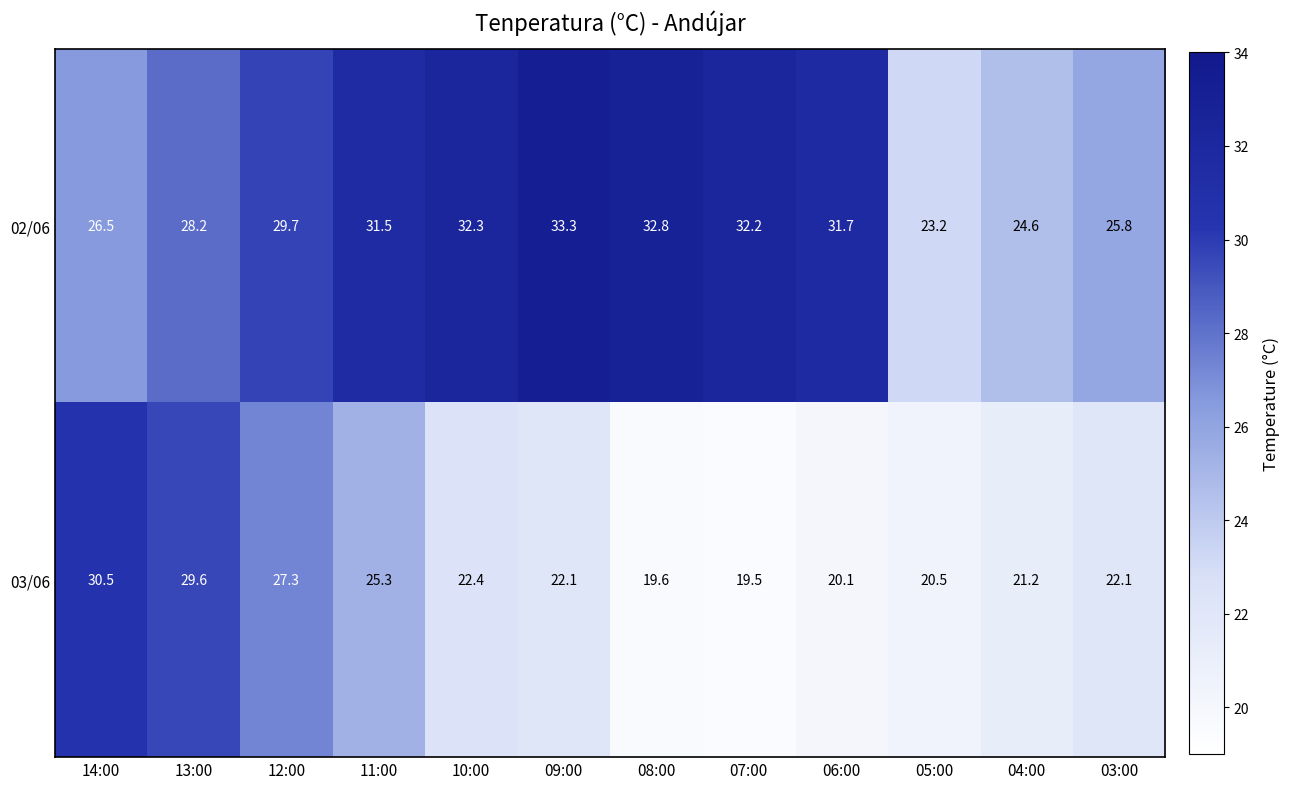

Which series changed the most between 11:00 and 07:00?

03/06